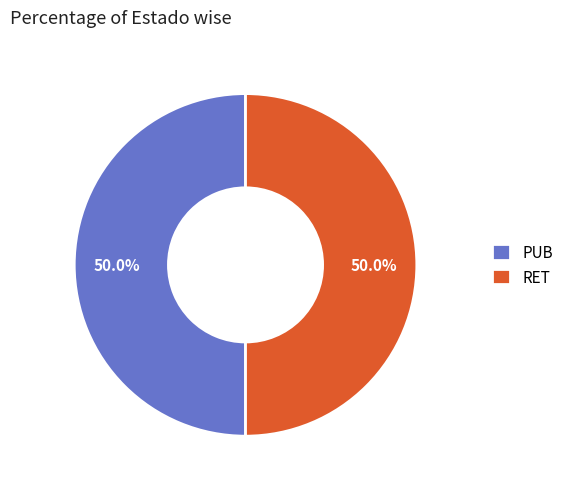

What is the ratio of the value at RET to the value at PUB?

1.0